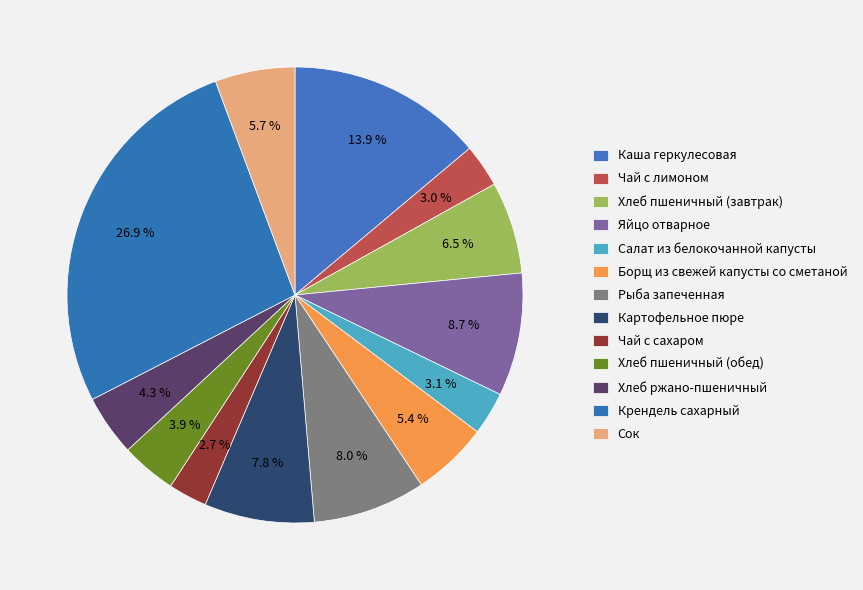

To the nearest percent, what is the difference between the largest and smallest slice percentages?

24%